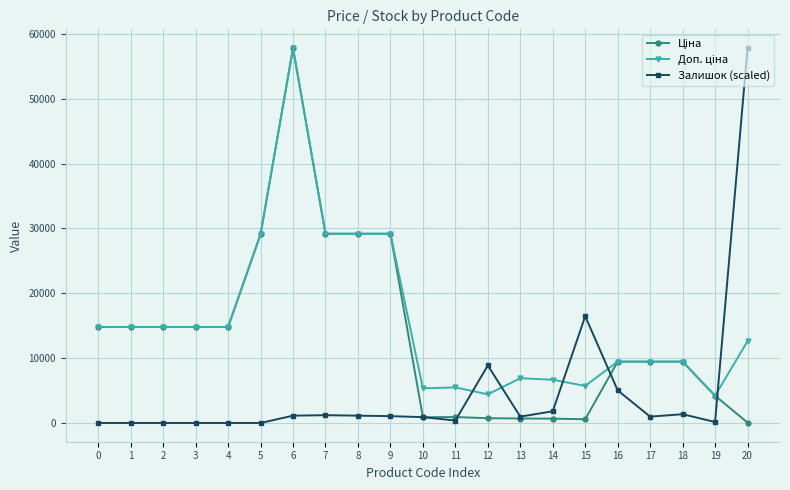

What is the total value across all series at 6?

116780.4